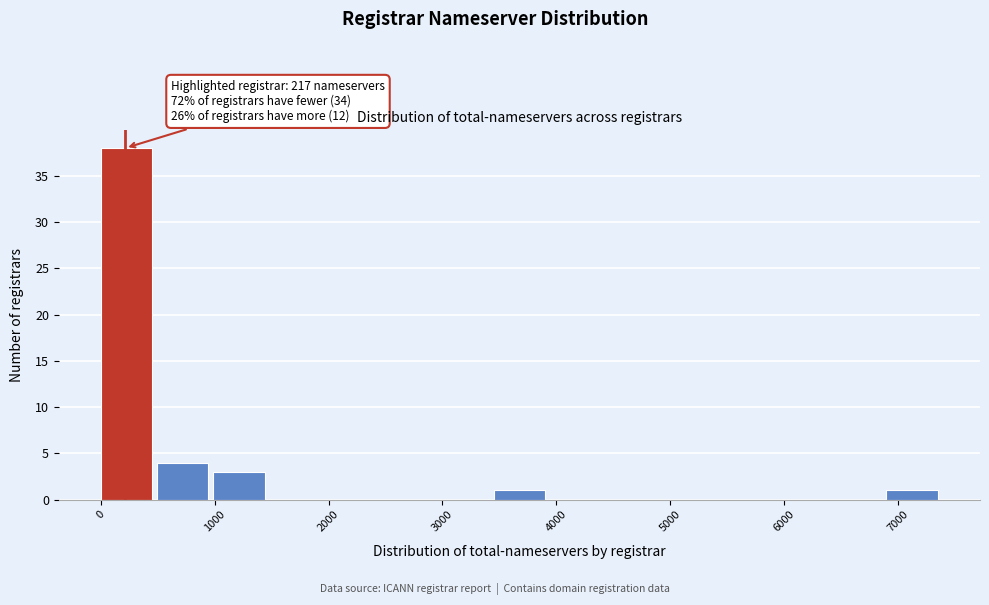

Over which range of the x-axis is the bar tallest?

0 to 500